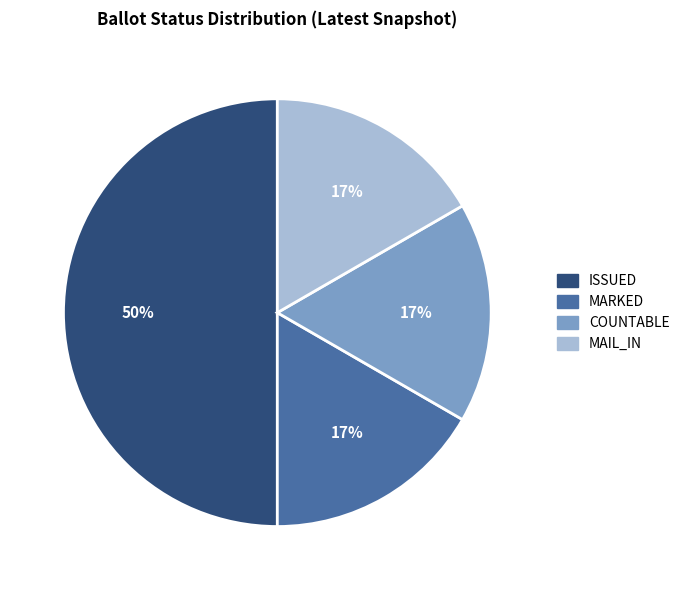

To the nearest percent, what is the average slice percentage?

25%